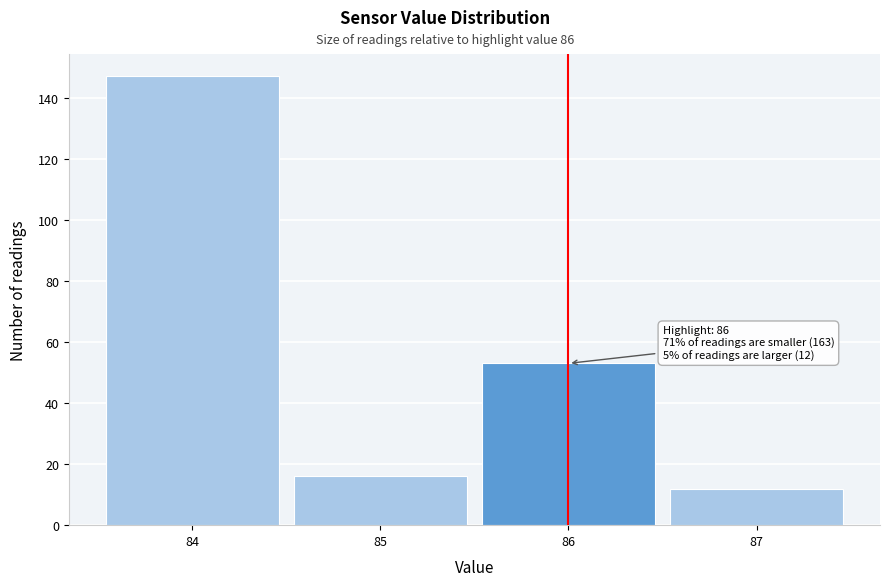

Which range on the x-axis has the tallest bar?

83.5 to 84.5